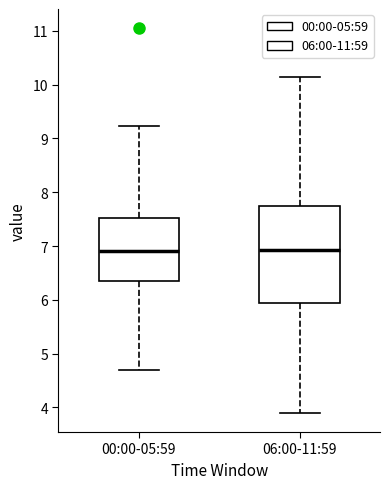

Which box is the tallest, from its lower edge to its upper edge?

06:00-11:59